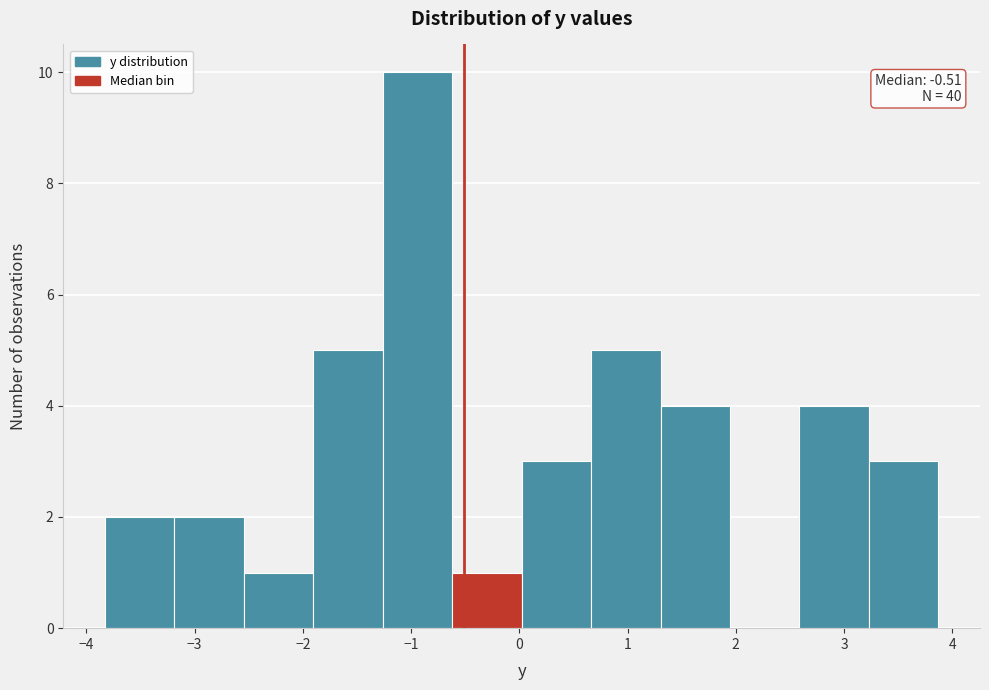

Which range on the x-axis has the tallest bar?

-1.3 to -0.6